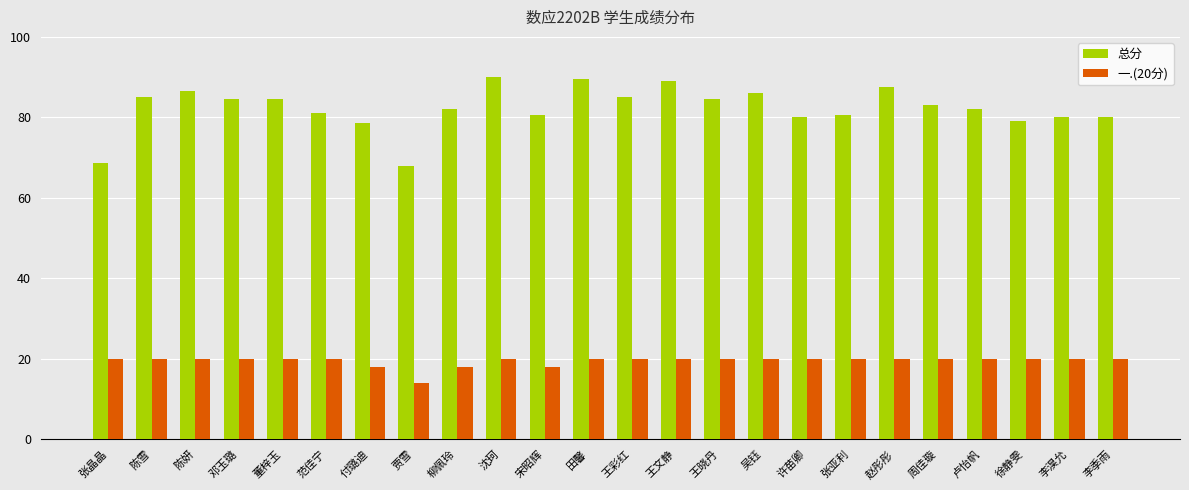

What is the minimum value shown in the chart?

14.0